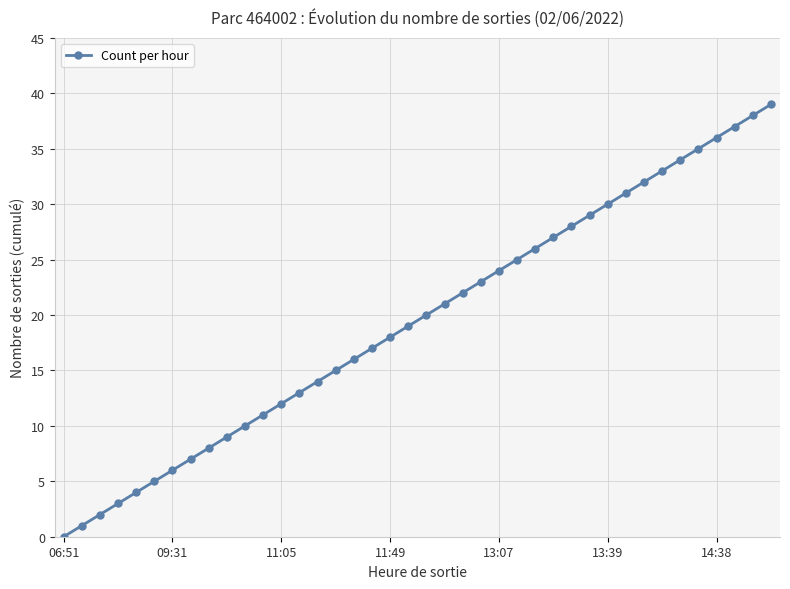

True or false: there are more than 2 points higher than both neighbors.

False